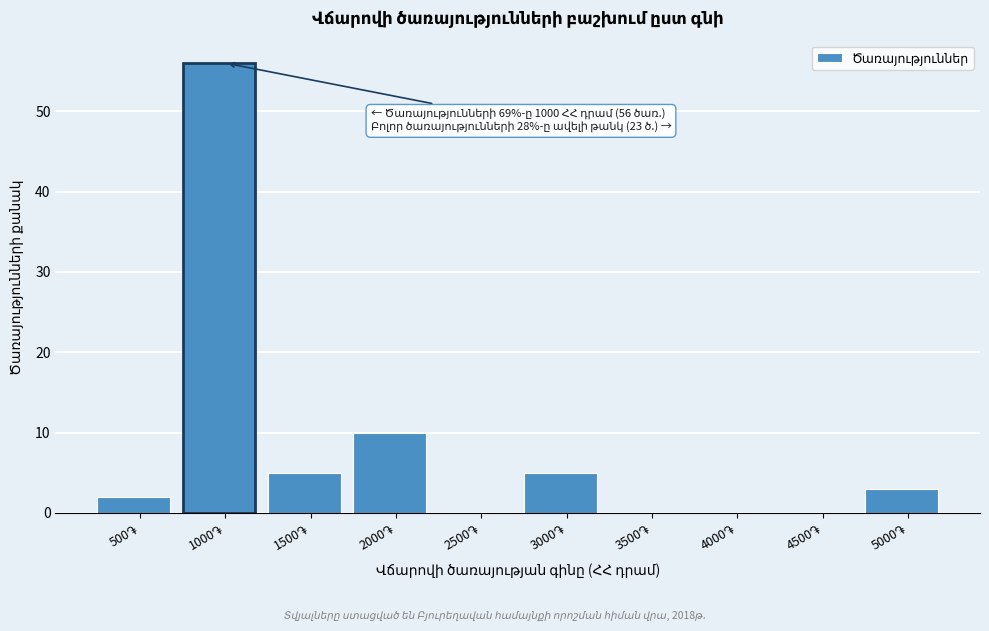

What is the maximum value shown in the chart?

56